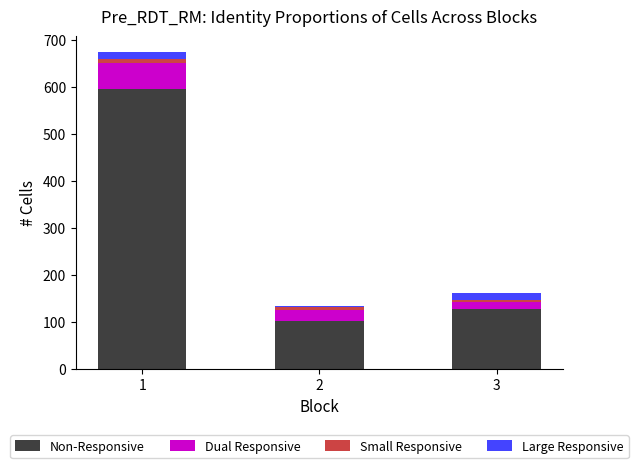

What is the maximum value for Non-Responsive?

594